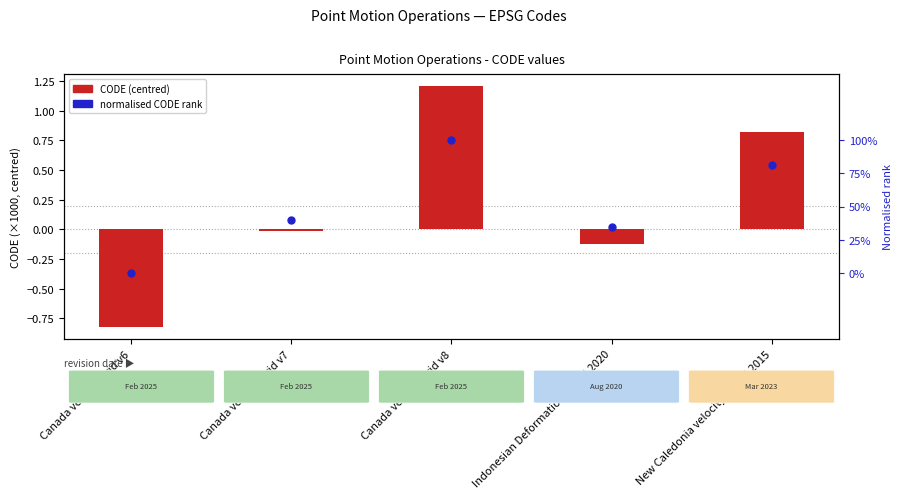

Which series has the largest Y range (max minus min)?

CODE (centred)